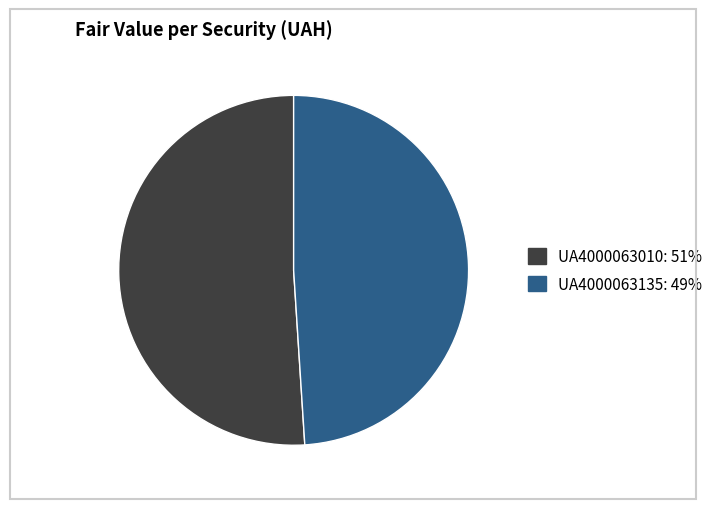

Is it true that UA4000063135 is 39% of the pie?

False